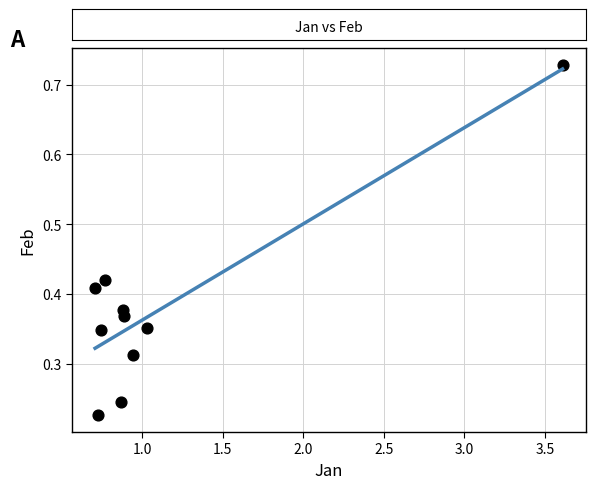

What is the range of Y values (max minus min)?

0.5